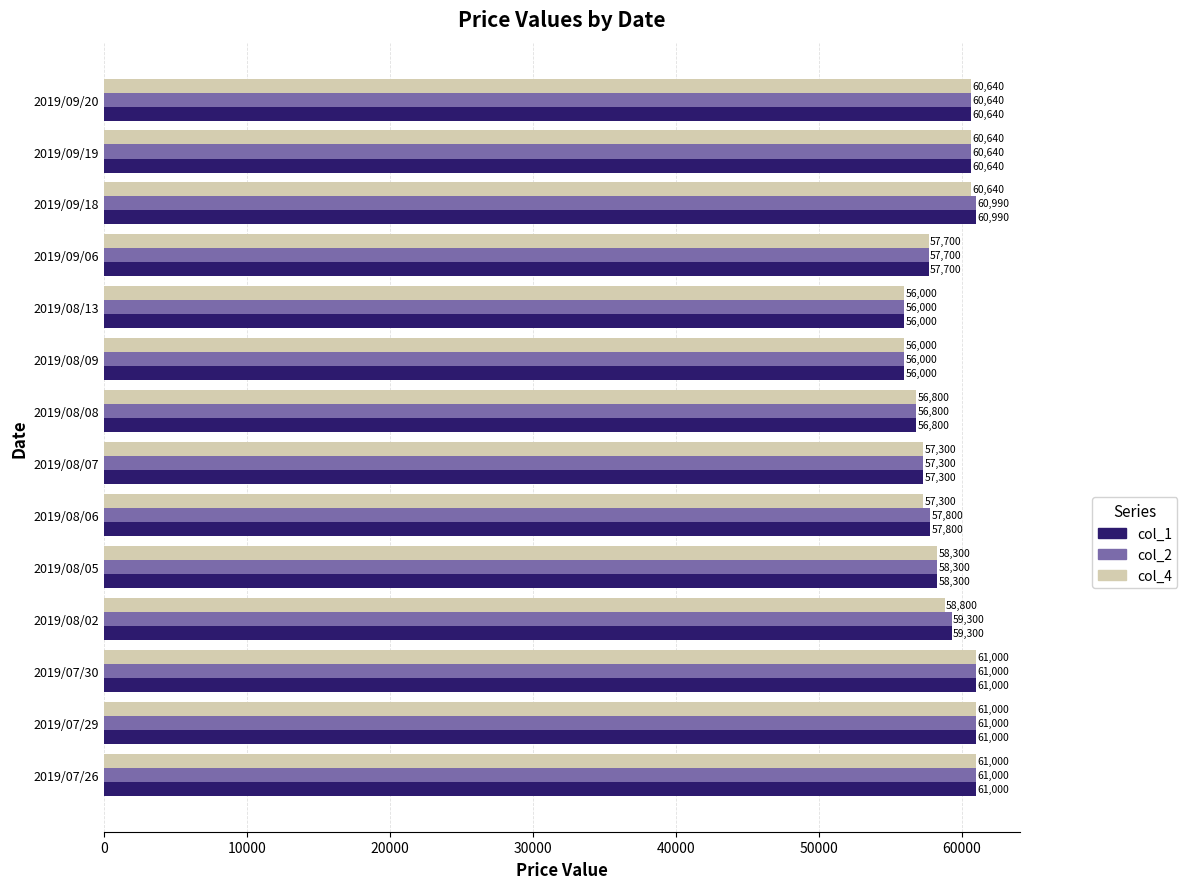

At how many categories does at least one series exceed 56122?

12